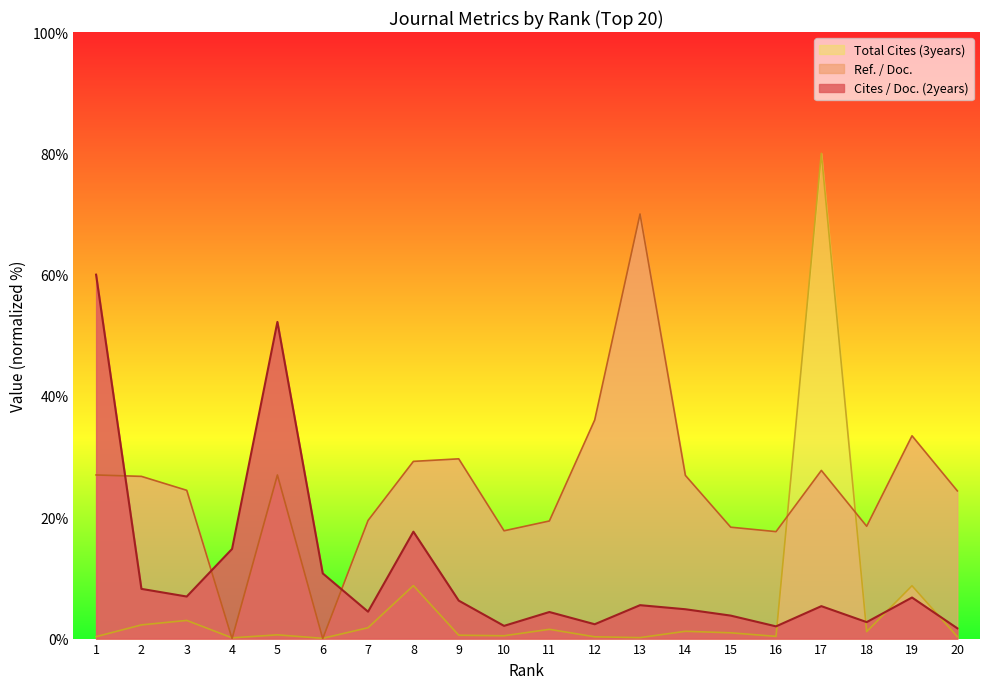

Which label corresponds to the largest value in the chart?

17